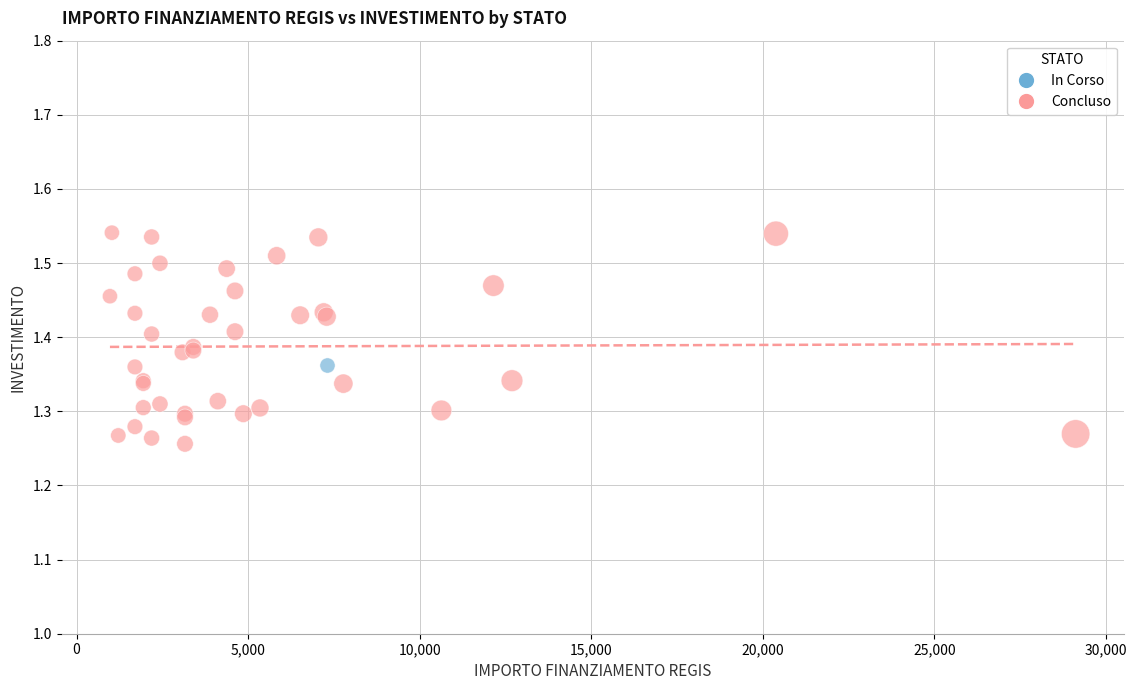

What are all the series names shown in the legend?

In Corso, Concluso